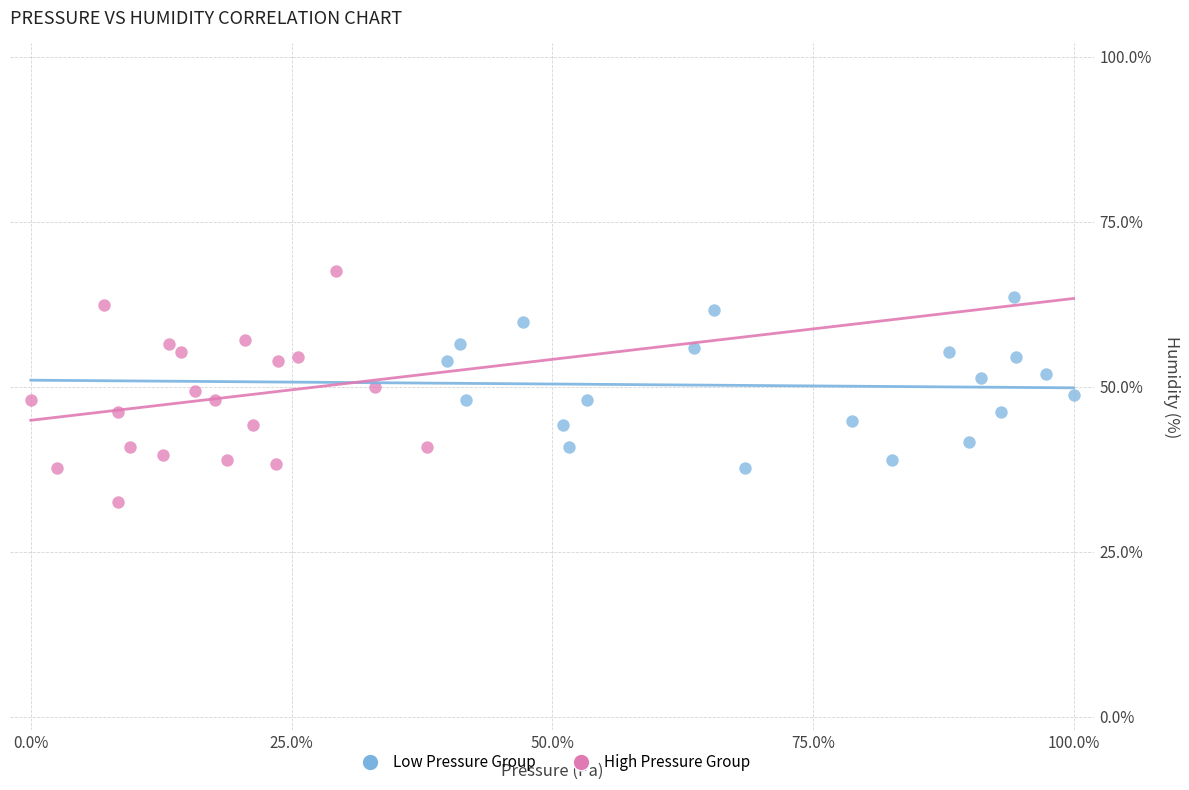

Which series has the largest Y range (max minus min)?

High Pressure Group